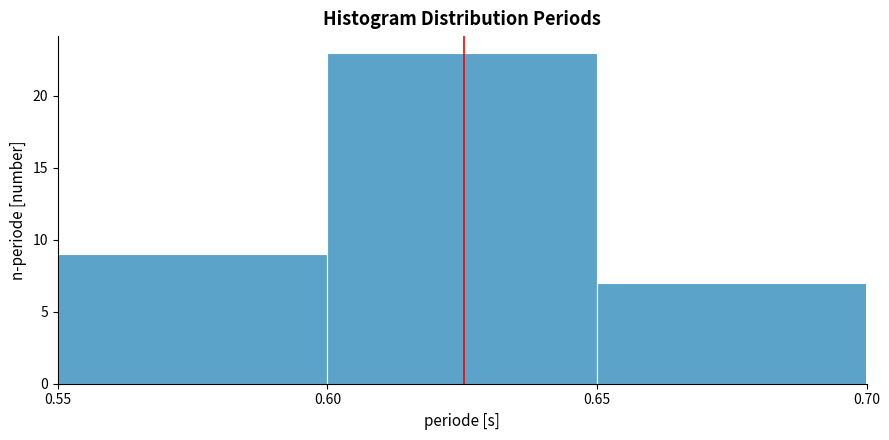

Reading left to right, transcribe this chart: for each bar, give the range it covers on the x-axis and its height. The values are not printed on the chart, so give them approximately, as read against the axis.

0.55 to 0.60: 9
0.60 to 0.65: 23
0.65 to 0.70: 7